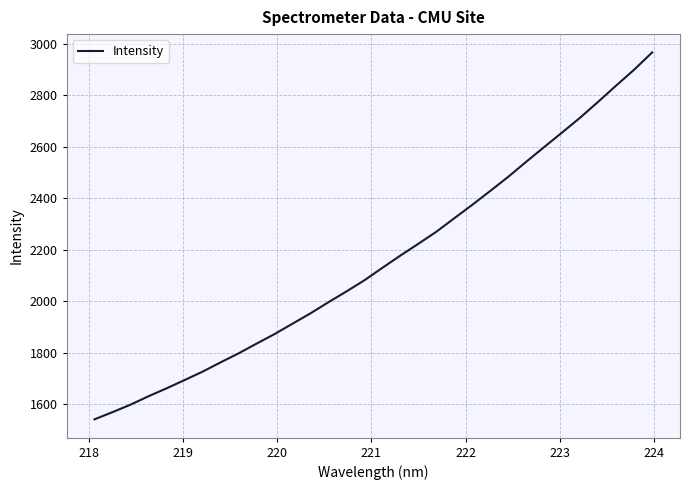

What is the sum of all values?

69075.0